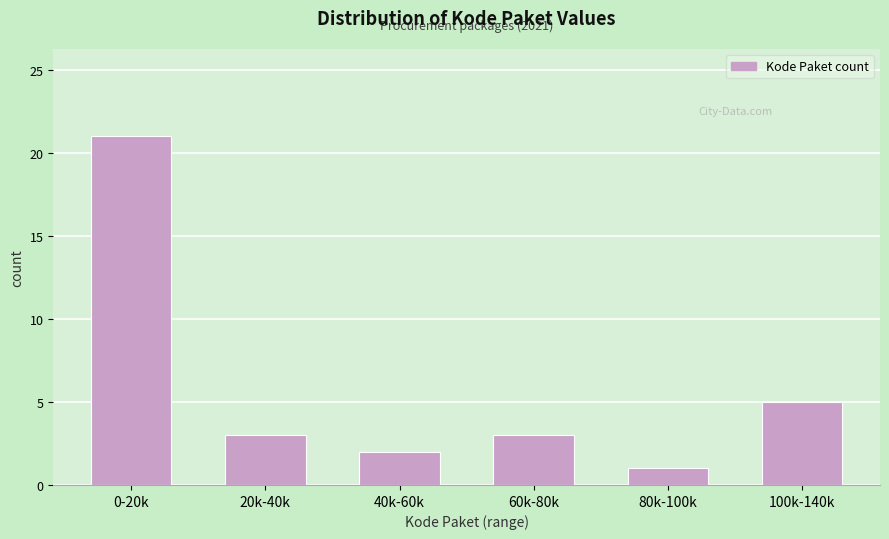

Reading left to right, transcribe all the data shown in this chart.

21	3	2	3	1	5